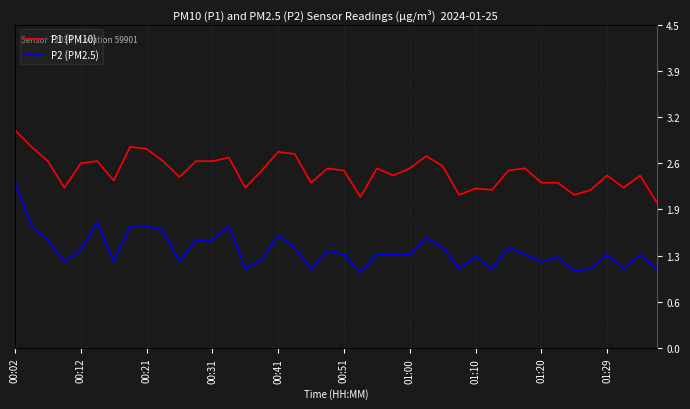

The value of P1 (PM10) at 00:31 is 2.6. True or false?

True